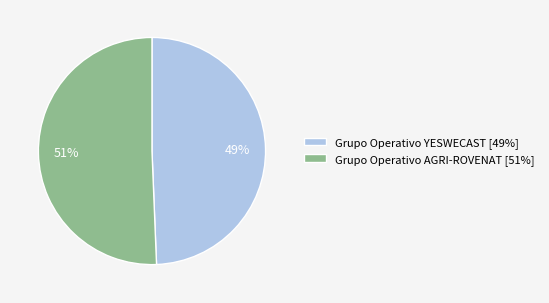

To the nearest percent, what is the combined percentage of Grupo Operativo YESWECAST [49%] and Grupo Operativo AGRI-ROVENAT [51%]?

100%